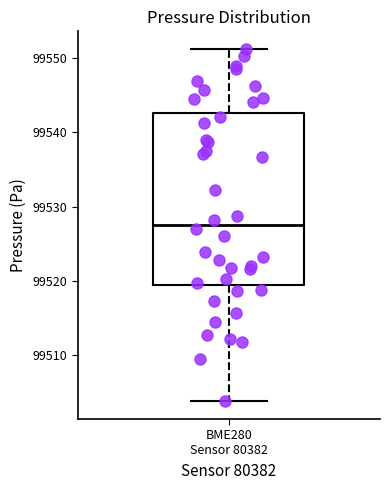

Read this box plot against the y-axis: the position of the median line, the range covered by the box, and the ends of both whiskers. The values are not printed on the chart, so give them approximately, as read against the axis.

median 99528, box 99519 to 99543, whiskers 99504 to 99551